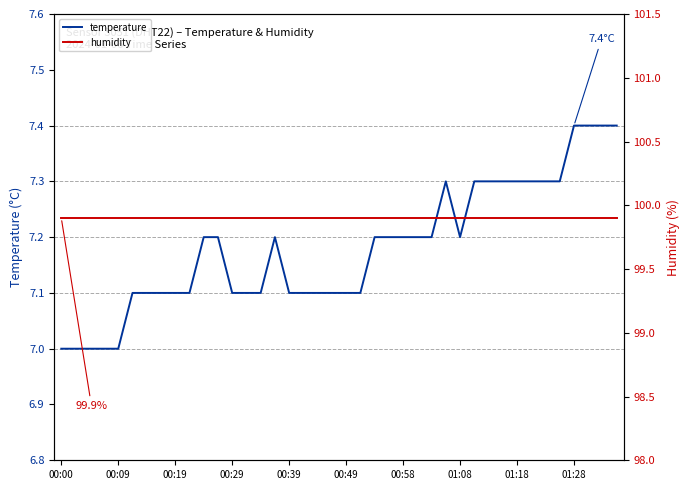

What is the difference between the second highest and second lowest values in the temperature series?

0.4